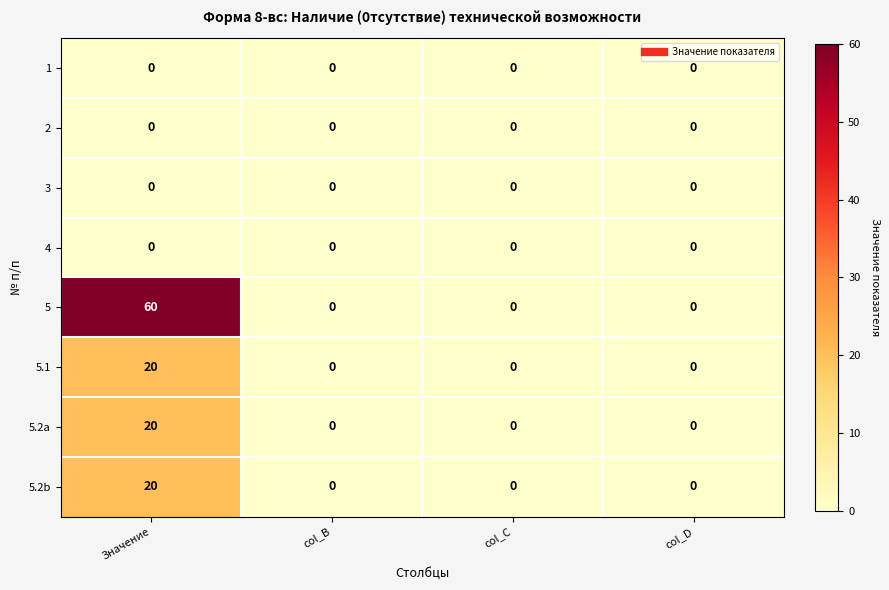

At which category is the sum across all series the highest?

Значение